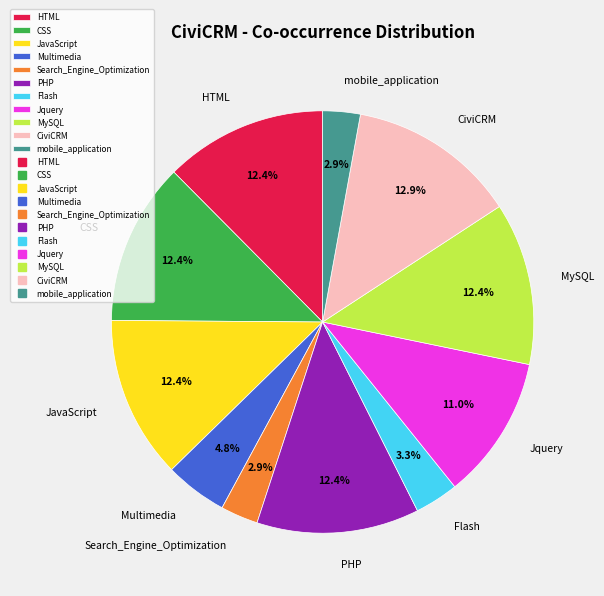

What portion of the pie excludes PHP?

87.6%